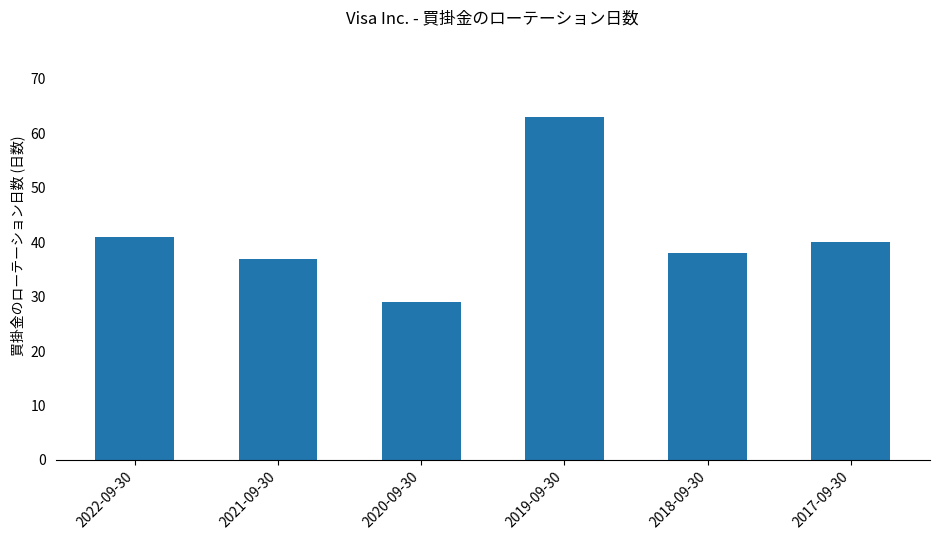

List the labels in order of value, smallest first.

2020-09-30, 2021-09-30, 2018-09-30, 2017-09-30, 2022-09-30, 2019-09-30